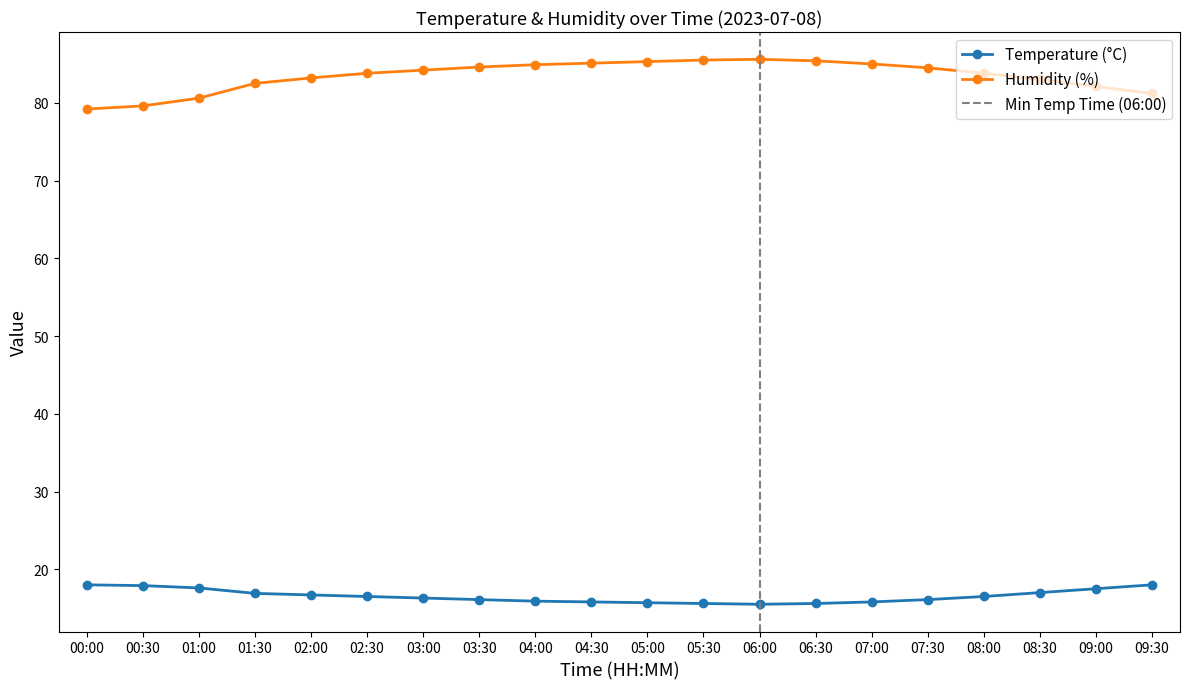

Count the number of categories in the chart.

20